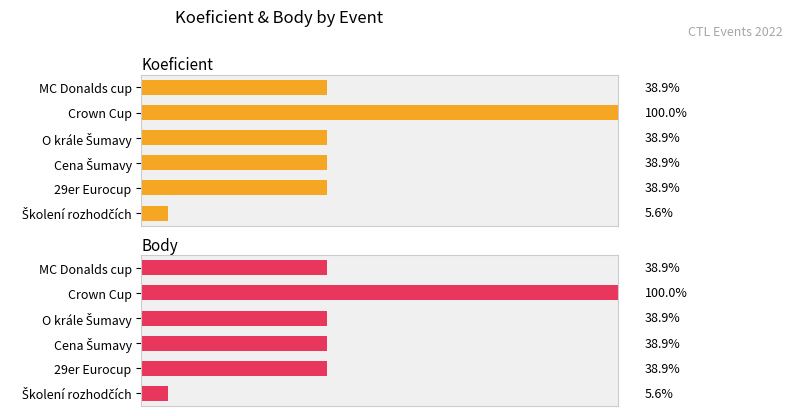

What are all the series names shown in the legend?

Koeficient, Body